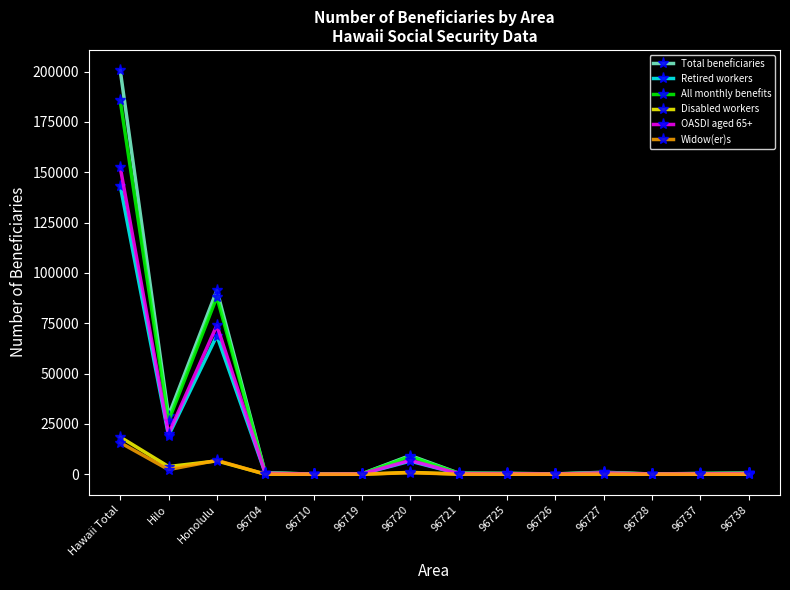

Between Hawaii Total and 96704, which series saw the biggest shift?

Total beneficiaries